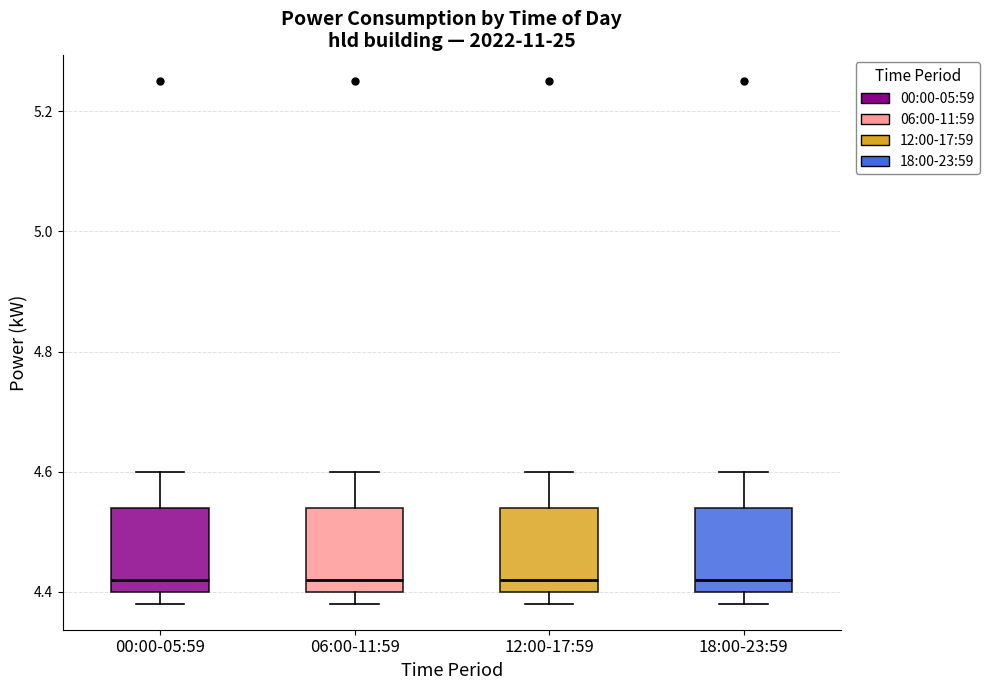

Reading left to right, transcribe this box plot: for each box, give where its median line is, the range the box spans, and where its two whiskers end, as read against the y-axis. The values are not printed on the chart, so give them approximately, as read against the axis.

00:00-05:59: median 4.42, box 4.40 to 4.54, whiskers 4.38 to 4.60
06:00-11:59: median 4.42, box 4.40 to 4.54, whiskers 4.38 to 4.60
12:00-17:59: median 4.42, box 4.40 to 4.54, whiskers 4.38 to 4.60
18:00-23:59: median 4.42, box 4.40 to 4.54, whiskers 4.38 to 4.60